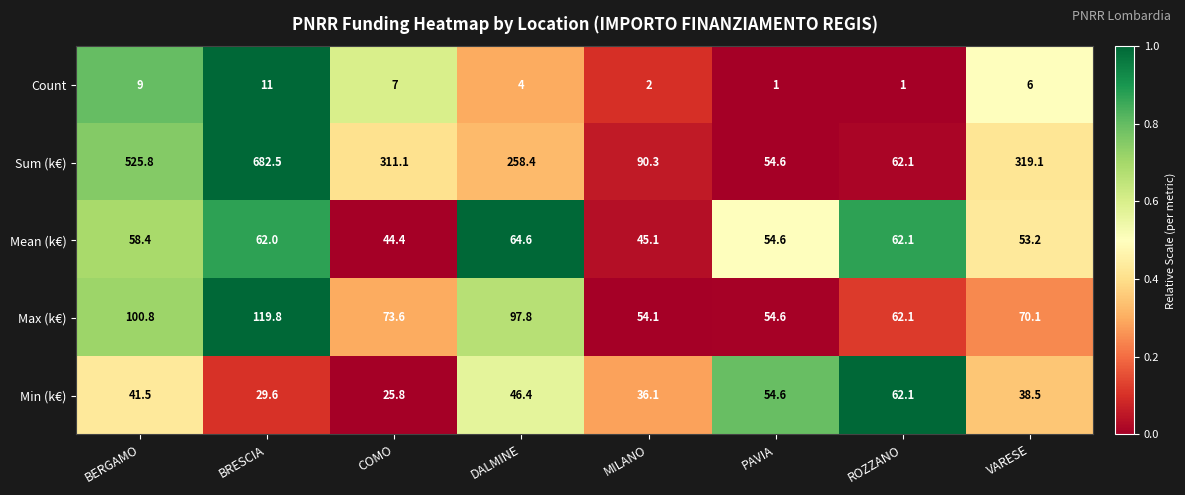

What is the greatest value displayed?

682.5